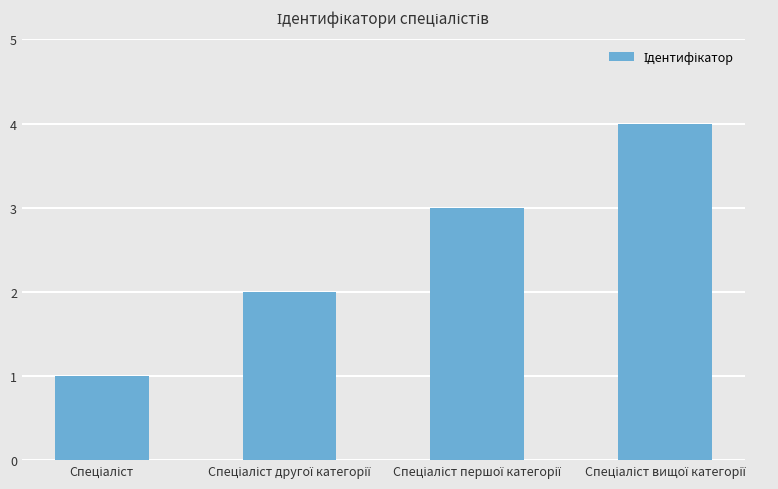

What is the sum of all values?

10